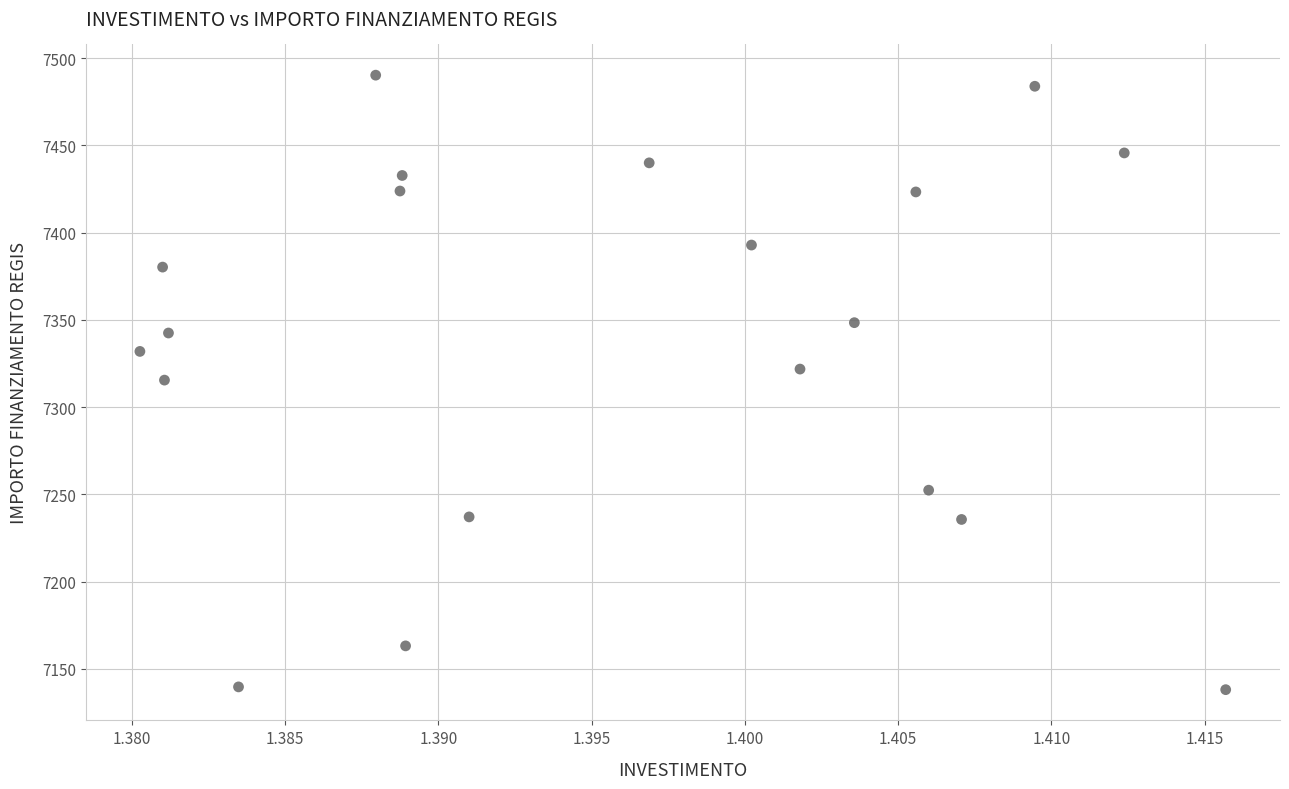

What is the range of Y values (max minus min)?

352.1